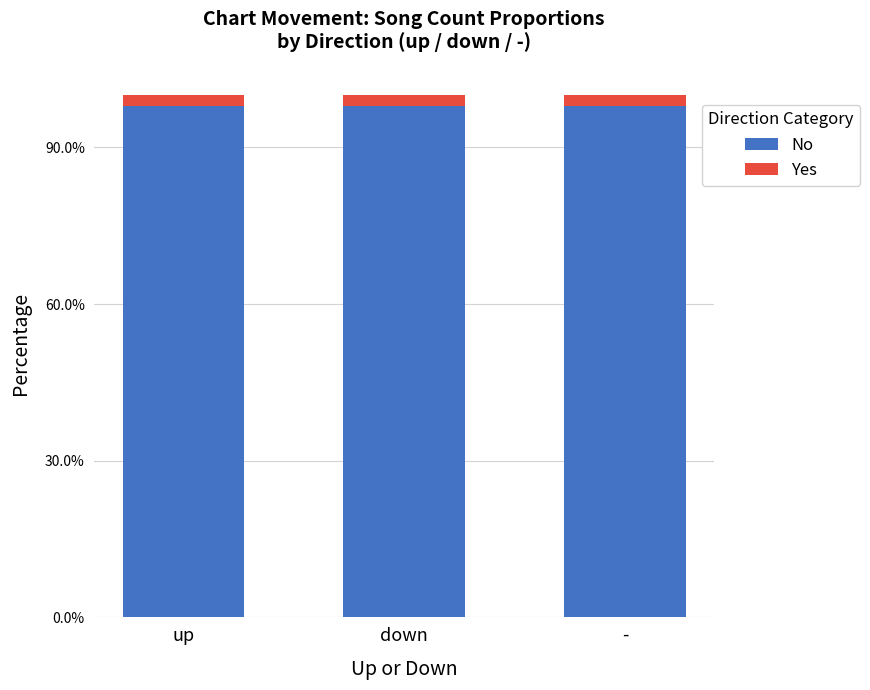

What is the label of the 3rd bar from the right?

up